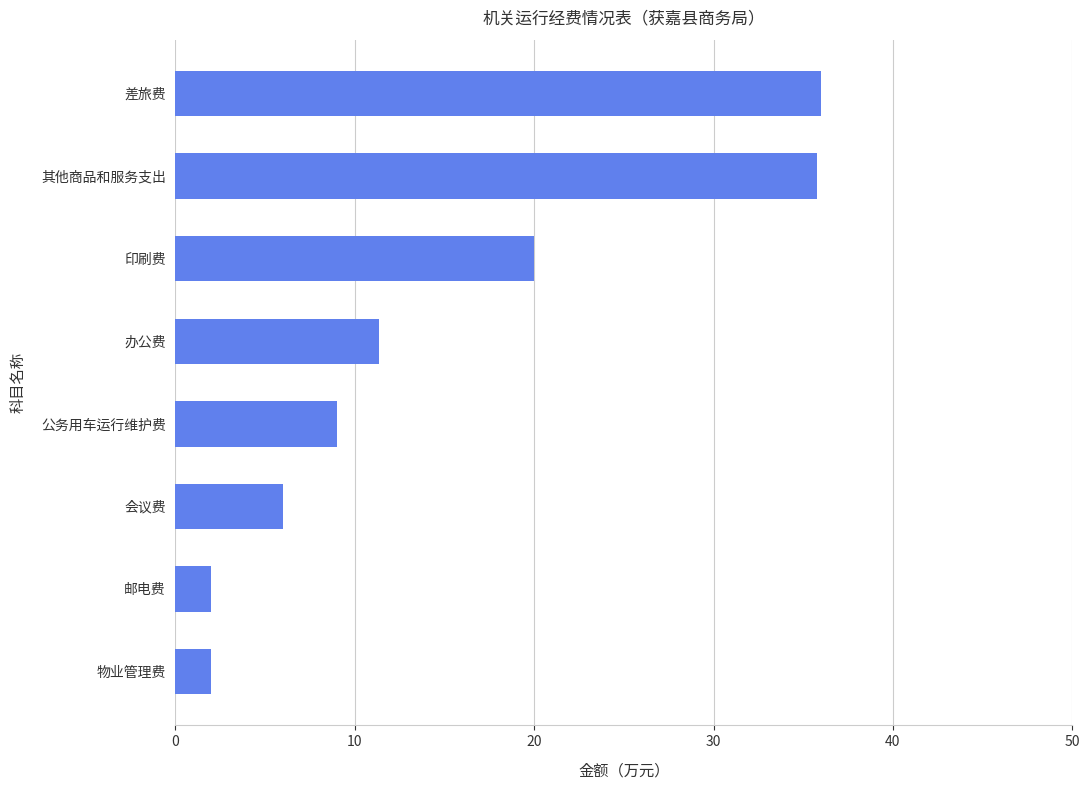

What is the change in value from 公务用车运行维护费 to 物业管理费?

-7.0